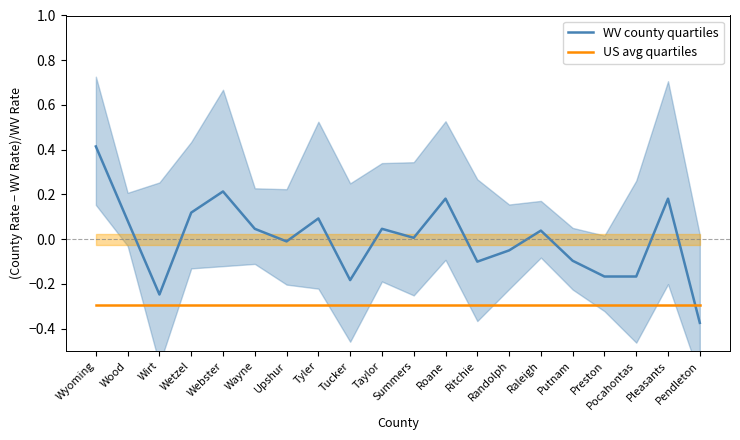

Reading right to left, what are all the values shown in this chart?

WV county quartiles: -0.4	0.2	-0.2	-0.2	-0.1	0.0	-0.1	-0.1	0.2	0.0	0.0	-0.2	0.1	-0.0	0.0	0.2	0.1	-0.2	0.1	0.4
US avg quartiles: -0.3	-0.3	-0.3	-0.3	-0.3	-0.3	-0.3	-0.3	-0.3	-0.3	-0.3	-0.3	-0.3	-0.3	-0.3	-0.3	-0.3	-0.3	-0.3	-0.3